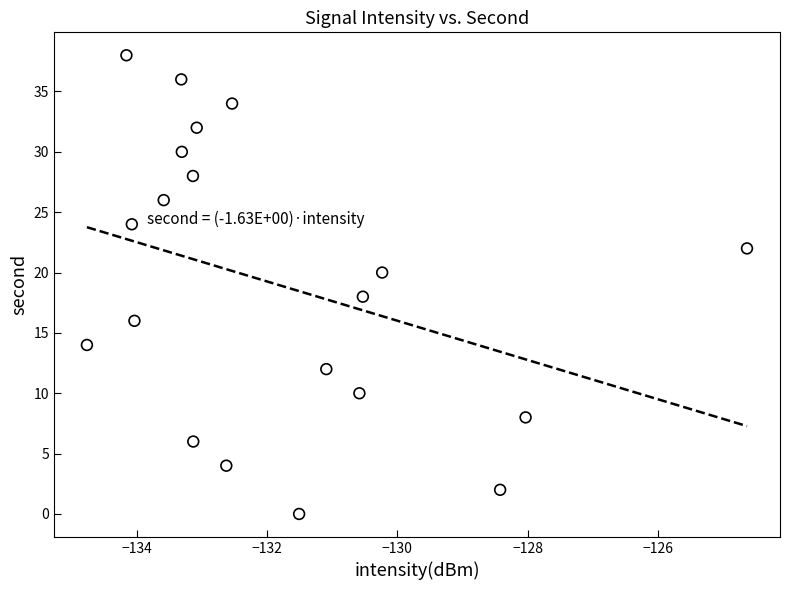

What is the range of Y values (max minus min)?

38